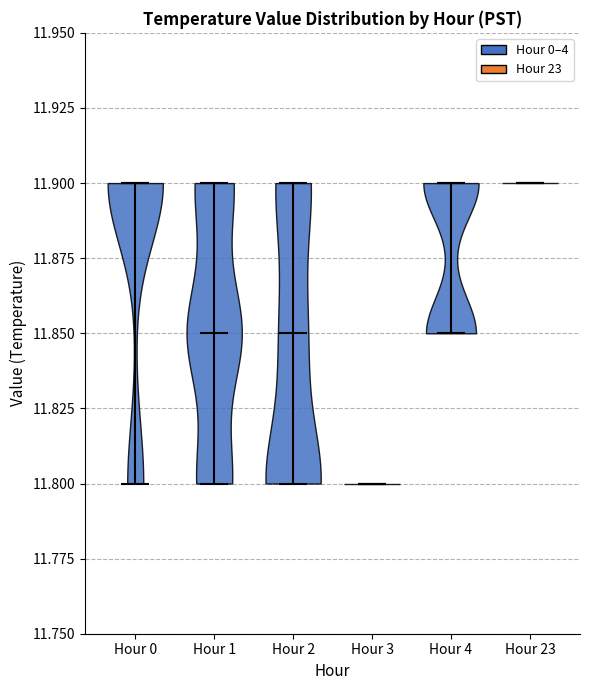

Reading left to right, read every violin against the y-axis: where its median line is, and the lowest and highest points it reaches. The values are not printed on the chart, so give them approximately, as read against the axis.

Hour 0: median line 11.90, lowest point 11.80, highest point 11.90
Hour 1: median line 11.85, lowest point 11.80, highest point 11.90
Hour 2: median line 11.85, lowest point 11.80, highest point 11.90
Hour 3: median line 11.80, lowest point 11.80, highest point 11.80
Hour 4: median line 11.90, lowest point 11.85, highest point 11.90
Hour 23: median line 11.90, lowest point 11.90, highest point 11.90